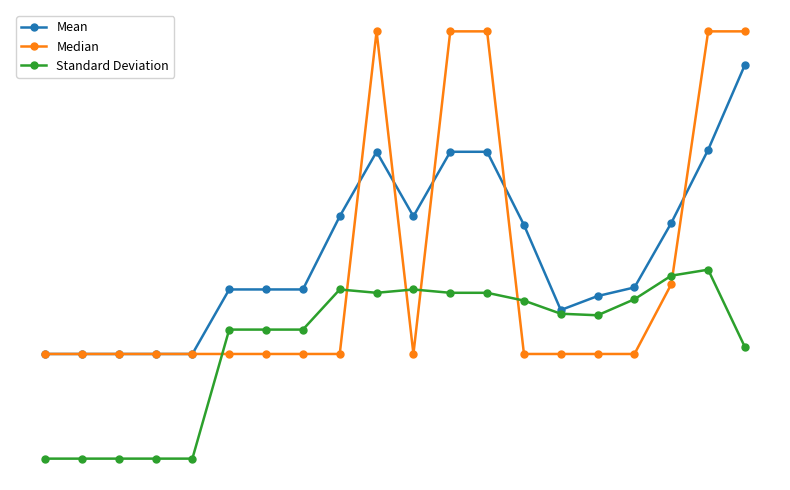

Is this an area chart (filled region under the line)?

No